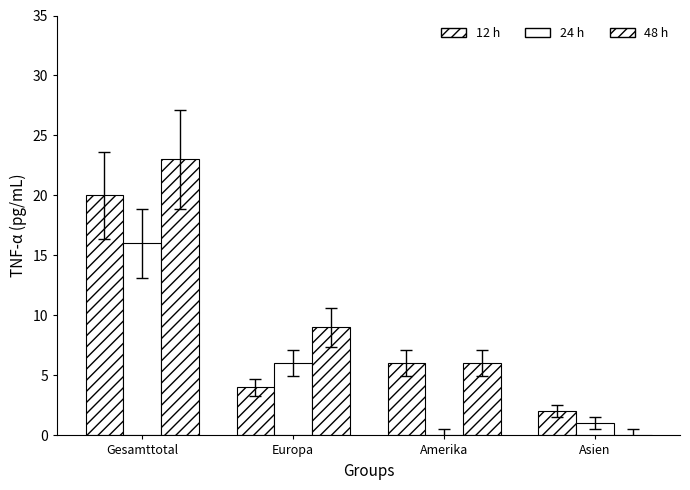

At which label does 48 h first exceed 9?

Gesamttotal